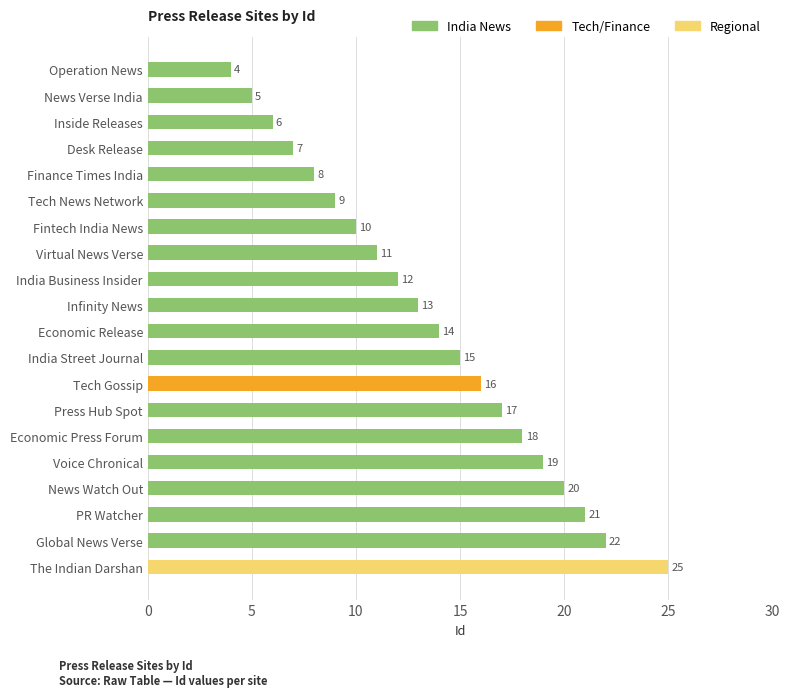

Are the bars horizontal?

Yes